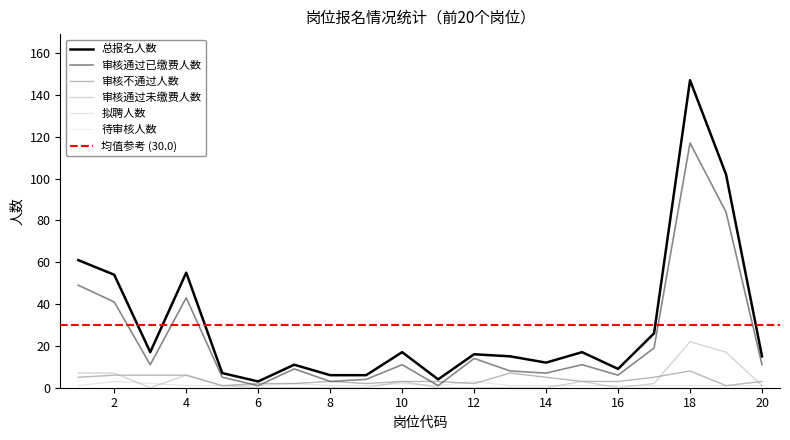

True or false: 总报名人数 has a value of 3 at 9.

False